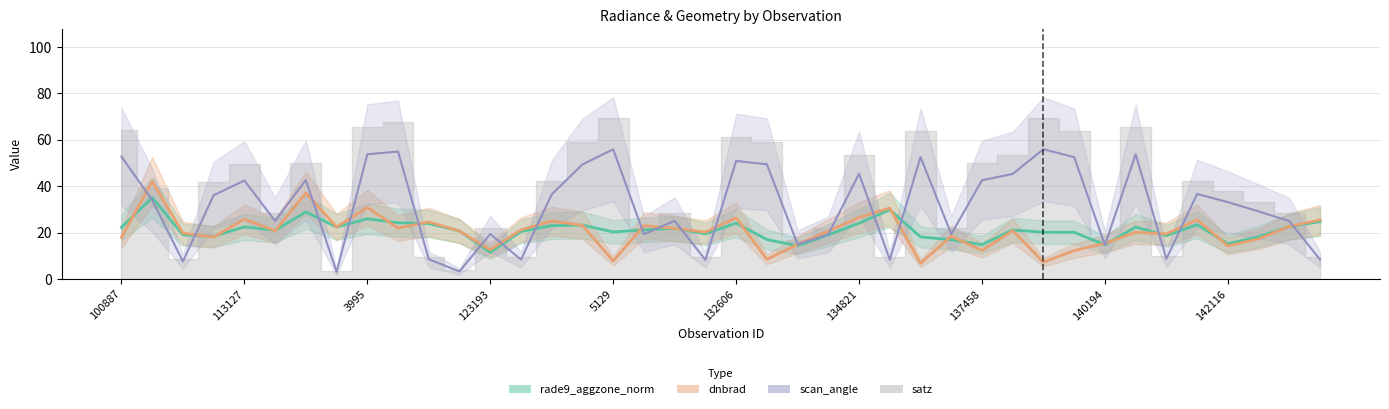

Which category has the lowest value in the satz series?

7